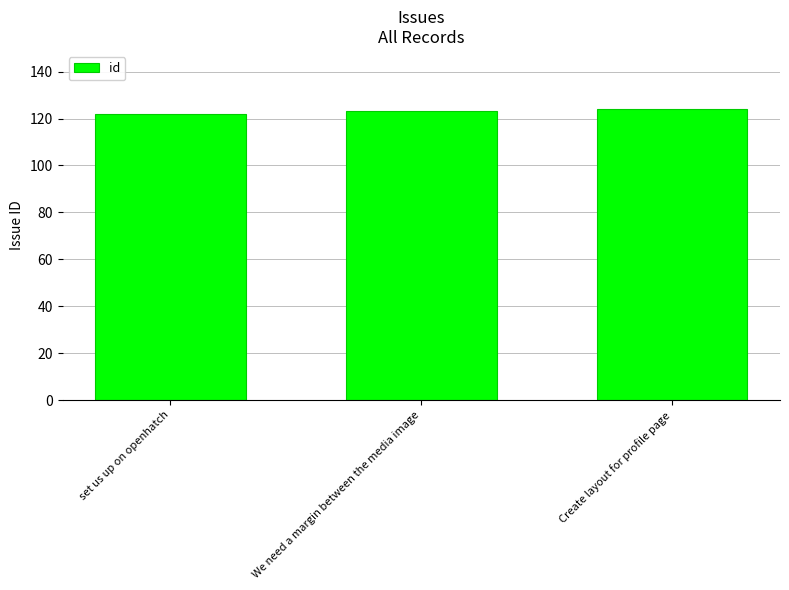

What is the difference between the values at We need a margin between the media image and Create layout for profile page?

1